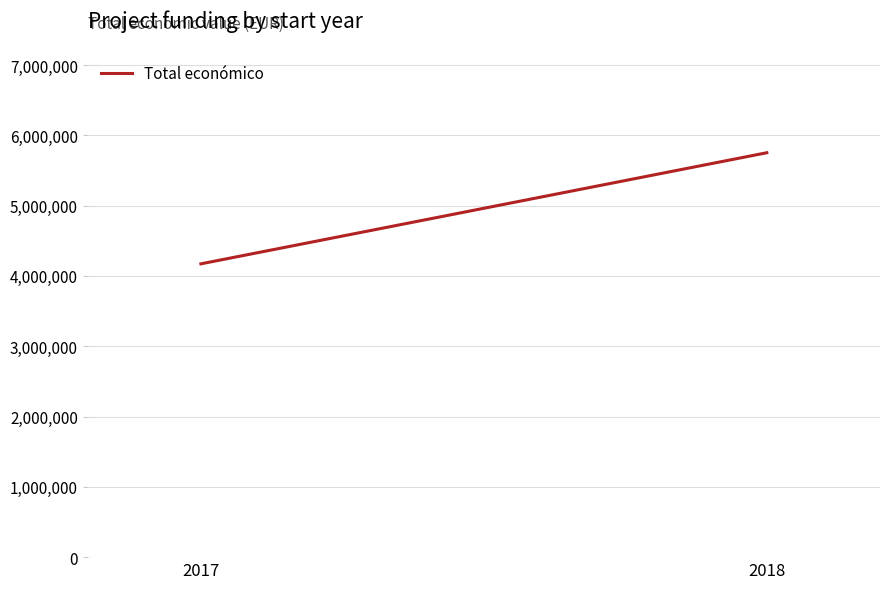

Which label corresponds to the largest value in the chart?

2018